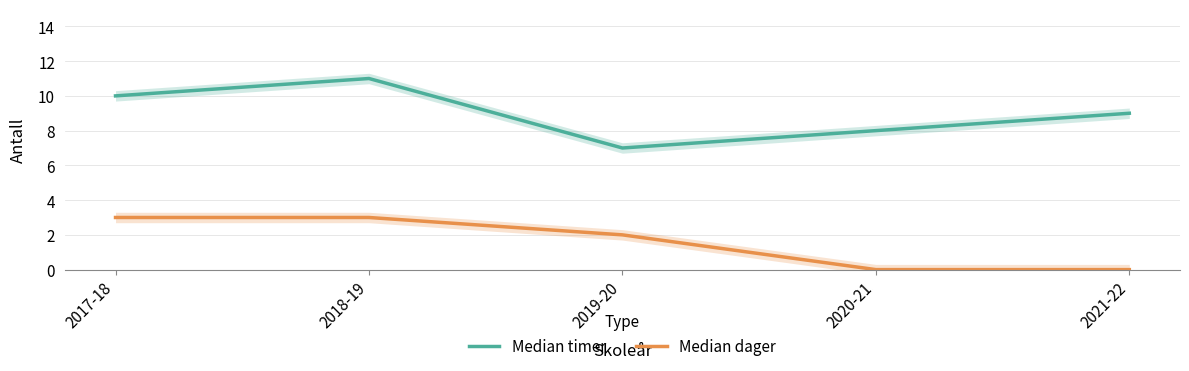

True or false: Median timer and Median dager intersect in this chart.

False